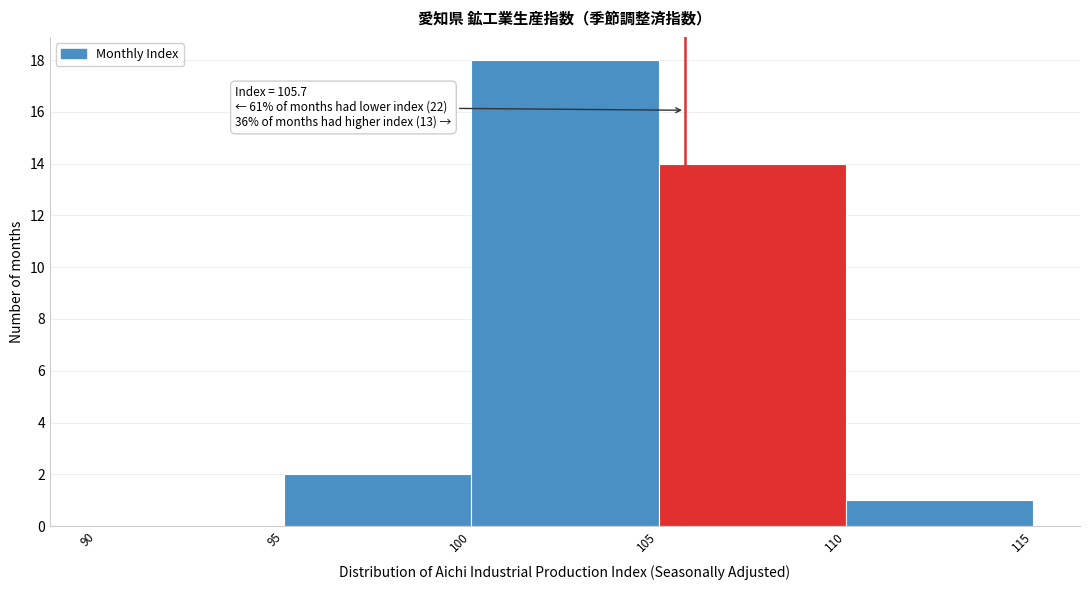

Over which range of the x-axis is the bar tallest?

100 to 105